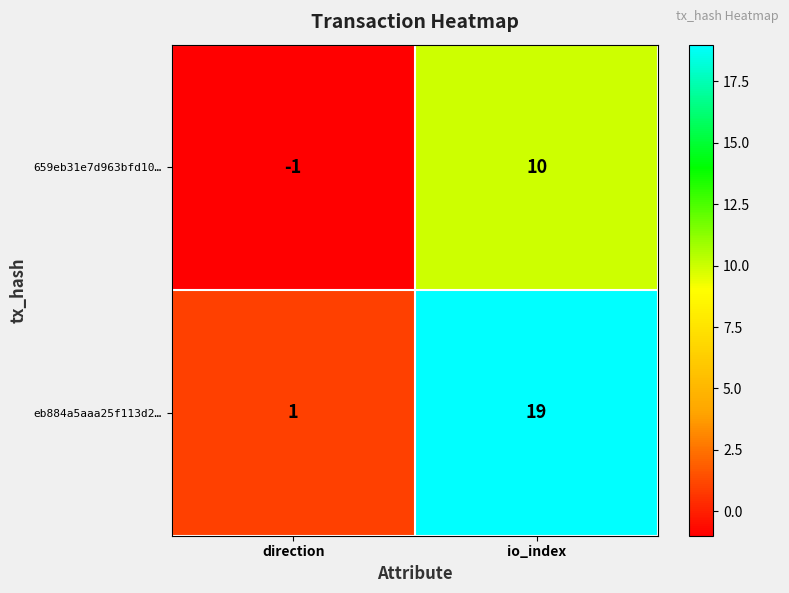

Which category has the lowest value across all series?

direction